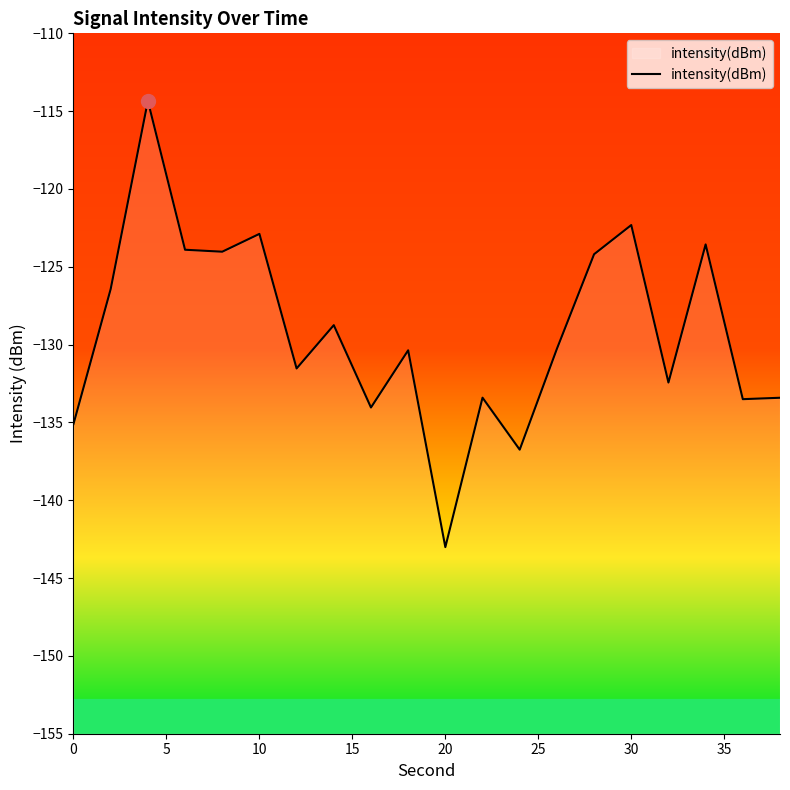

How many values exceed -130?

9